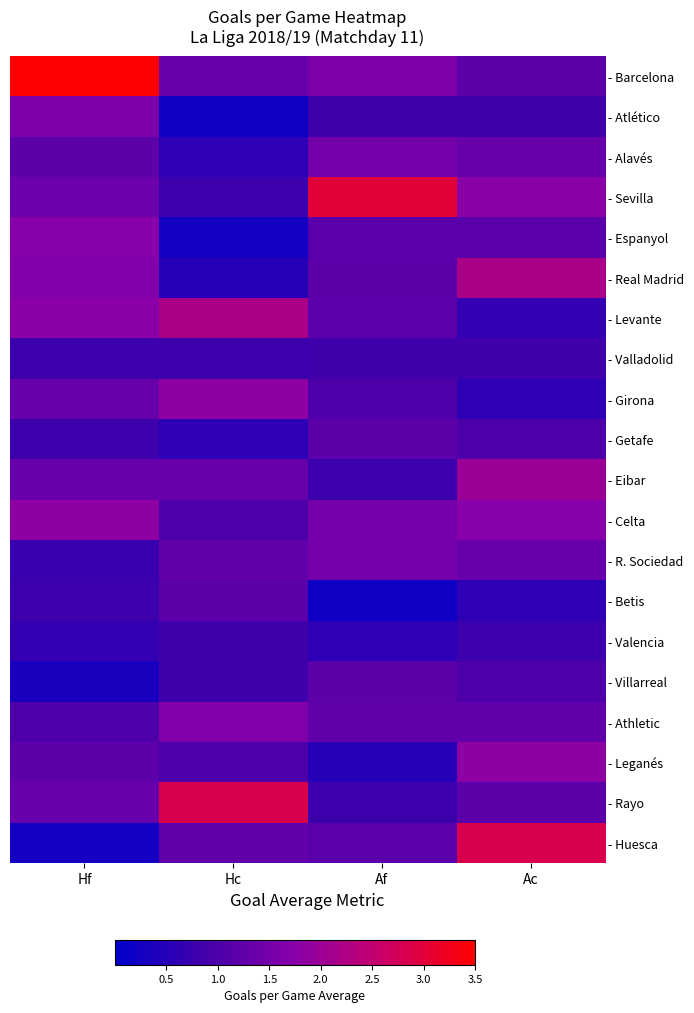

Rank the series at Hf from lowest to highest value.

- Huesca, - Villarreal, - Valencia, - R. Sociedad, - Valladolid, - Getafe, - Betis, - Athletic, - Alavés, - Leganés, - Girona, - Eibar, - Rayo, - Sevilla, - Atlético, - Real Madrid, - Espanyol, - Levante, - Celta, - Barcelona